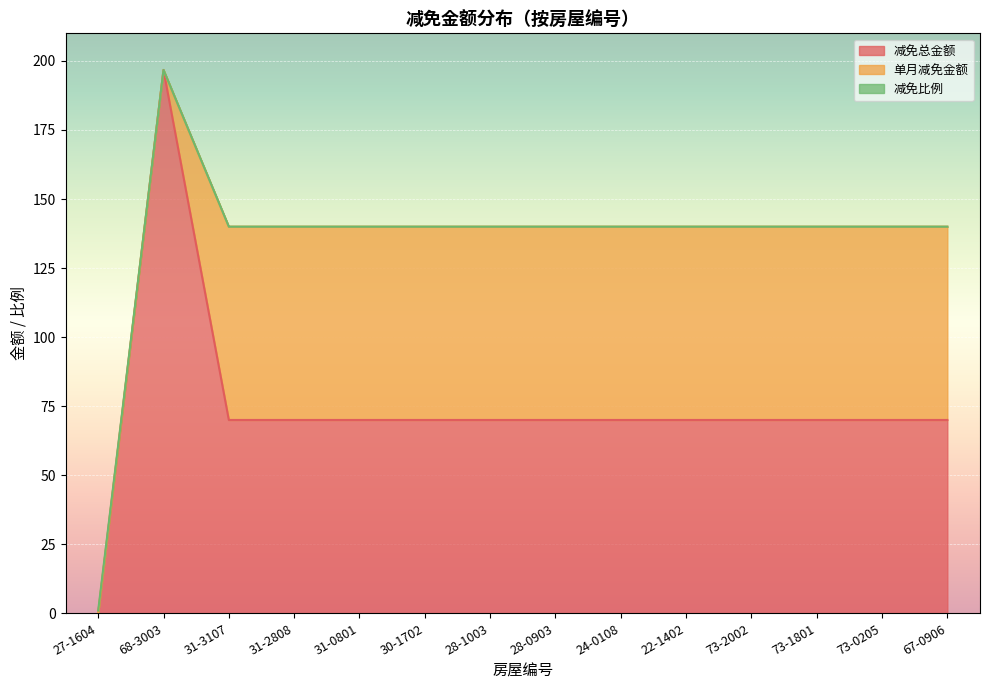

At which category is the sum across all series the highest?

68-3003